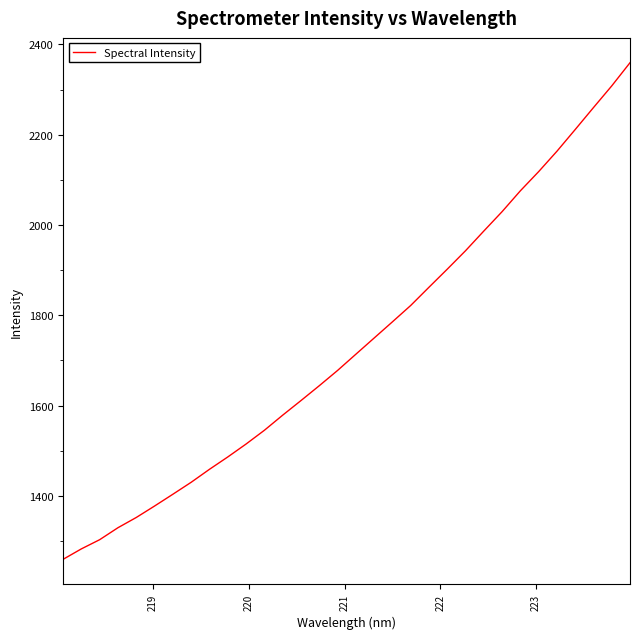

What is the maximum value shown in the chart?

2359.6